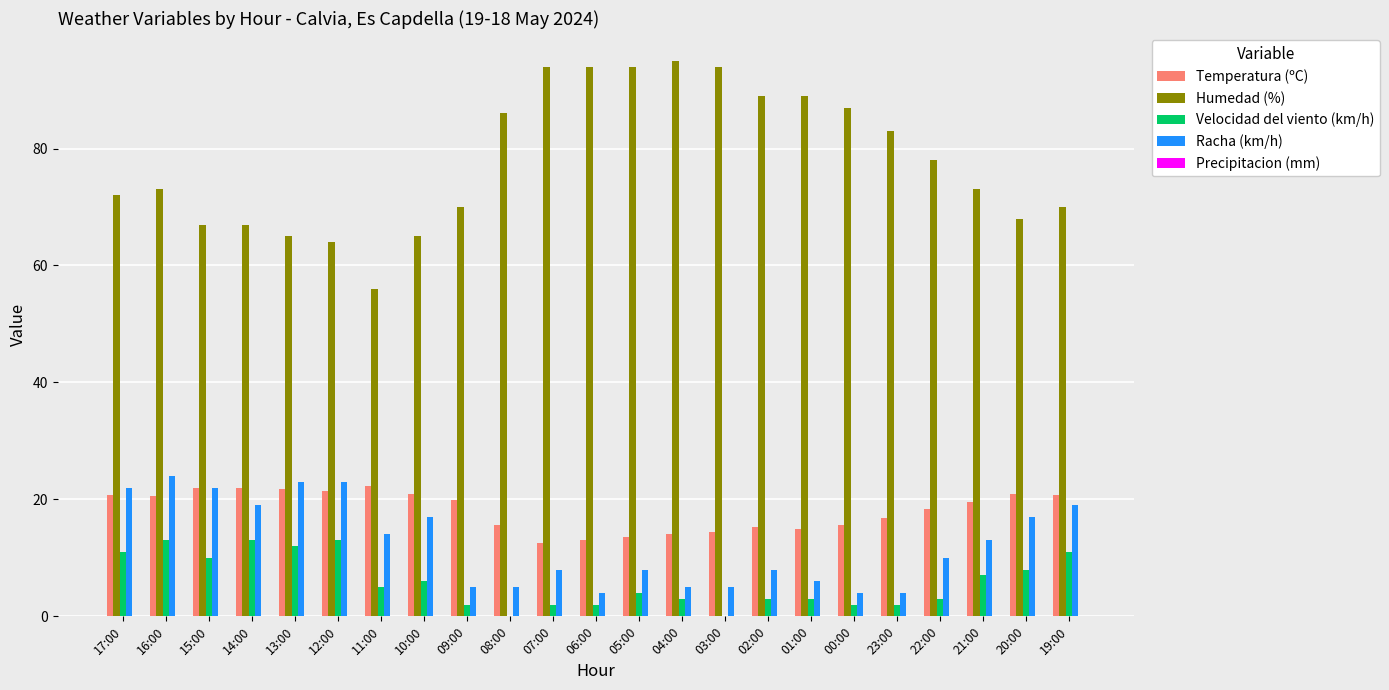

What is the greatest value displayed?

95.0